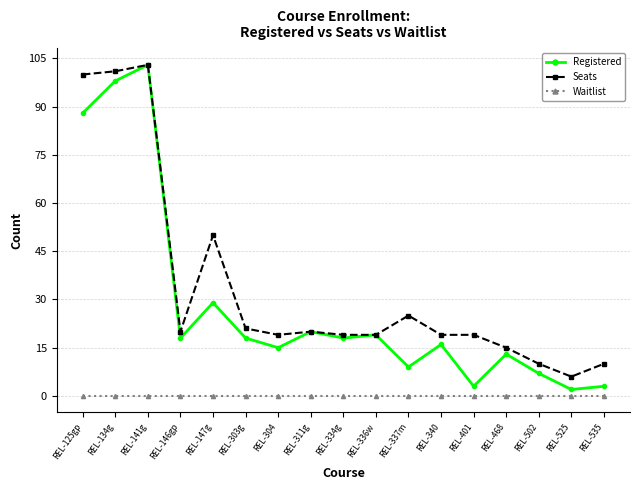

True or false: Seats and Waitlist cross at least once.

False